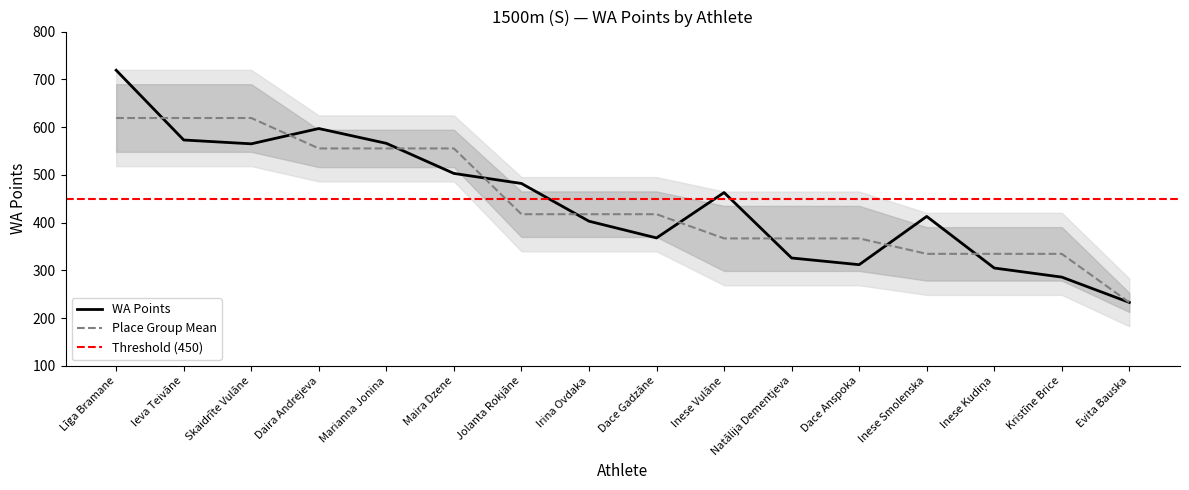

At which label is the value closest to 476?

Jolanta Rokjāne